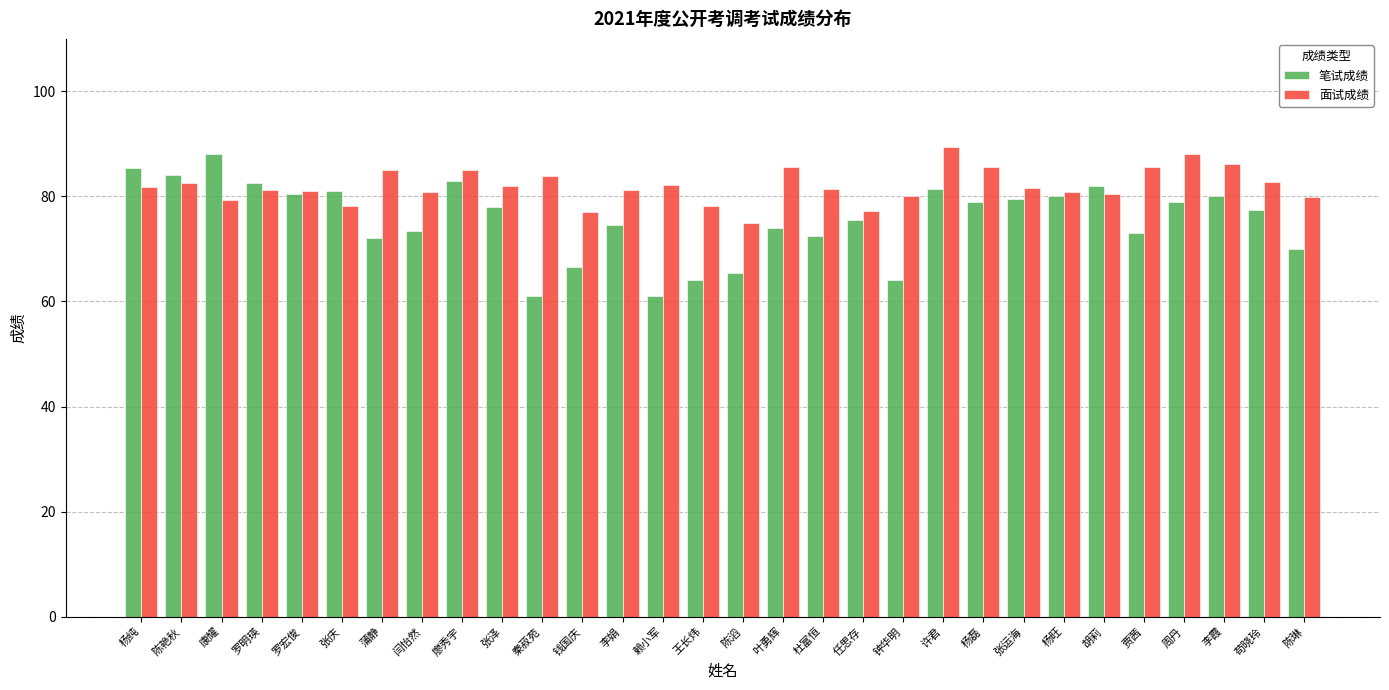

Where does the 面试成绩 series first go above 81?

杨纯